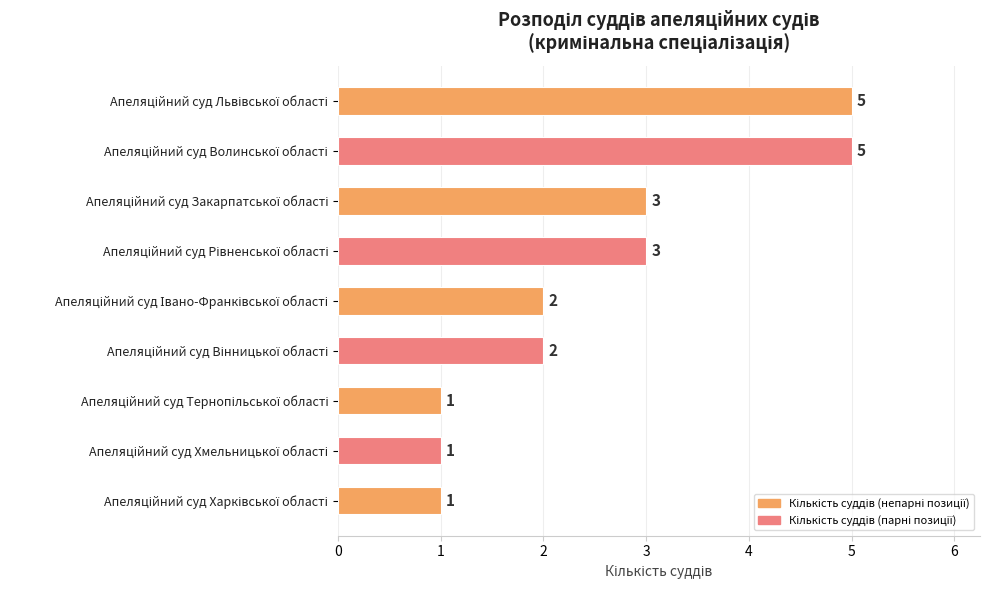

How many bars are there in total?

9